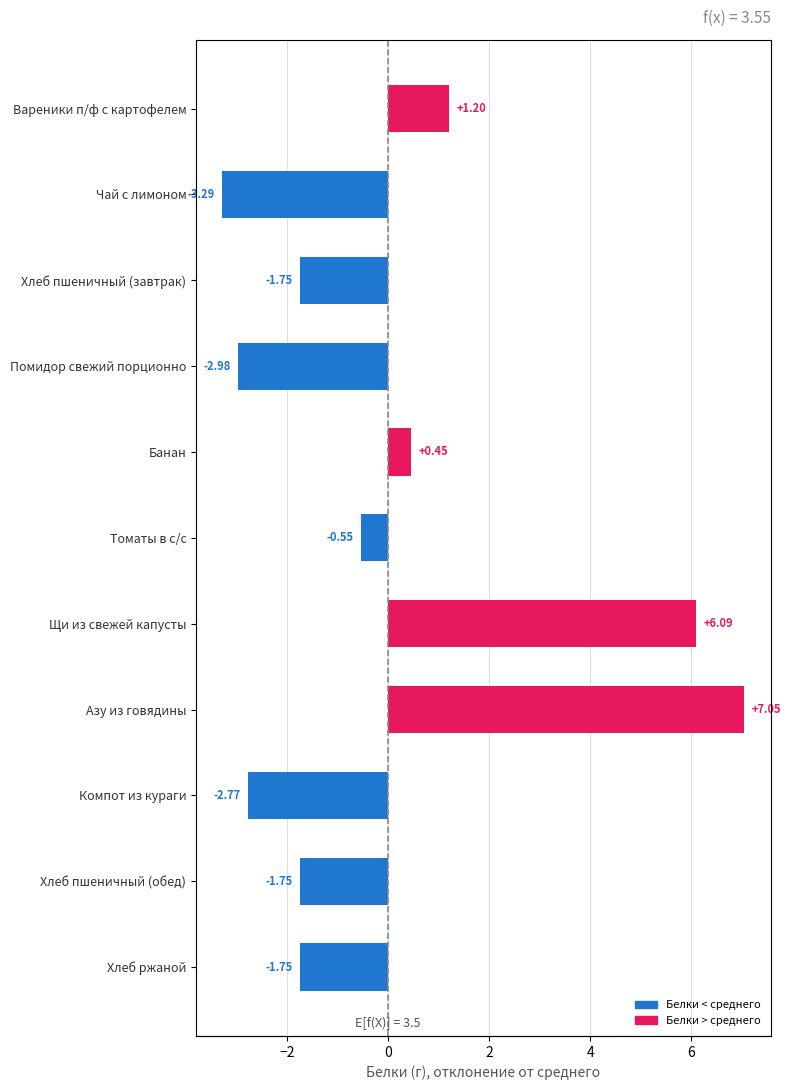

What is the change in value from Чай с лимоном to Хлеб пшеничный (обед)?

+1.5